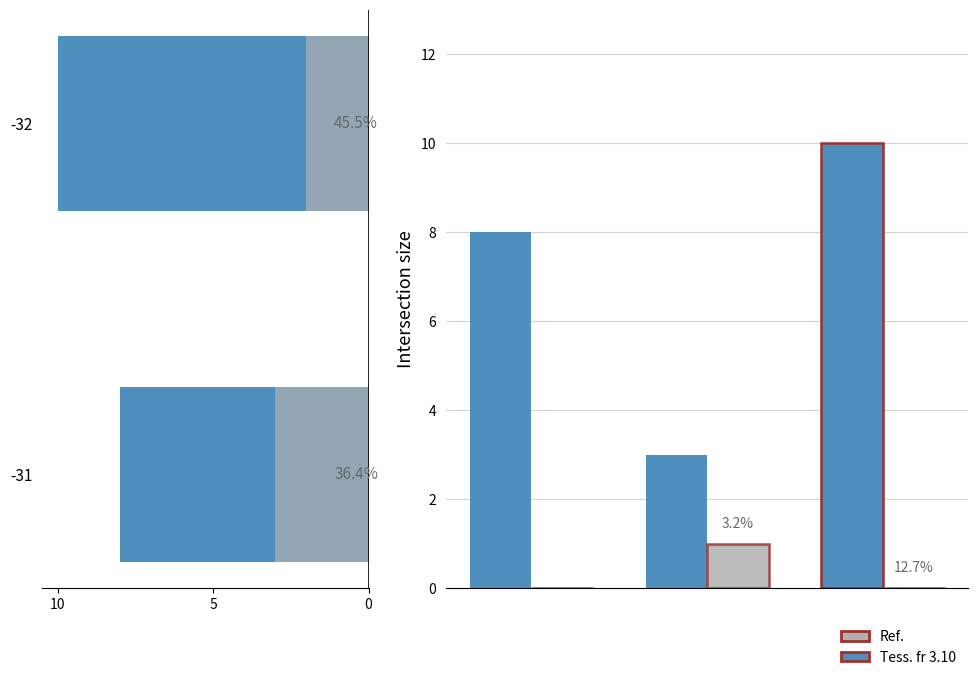

At how many categories does at least one series exceed 9?

1